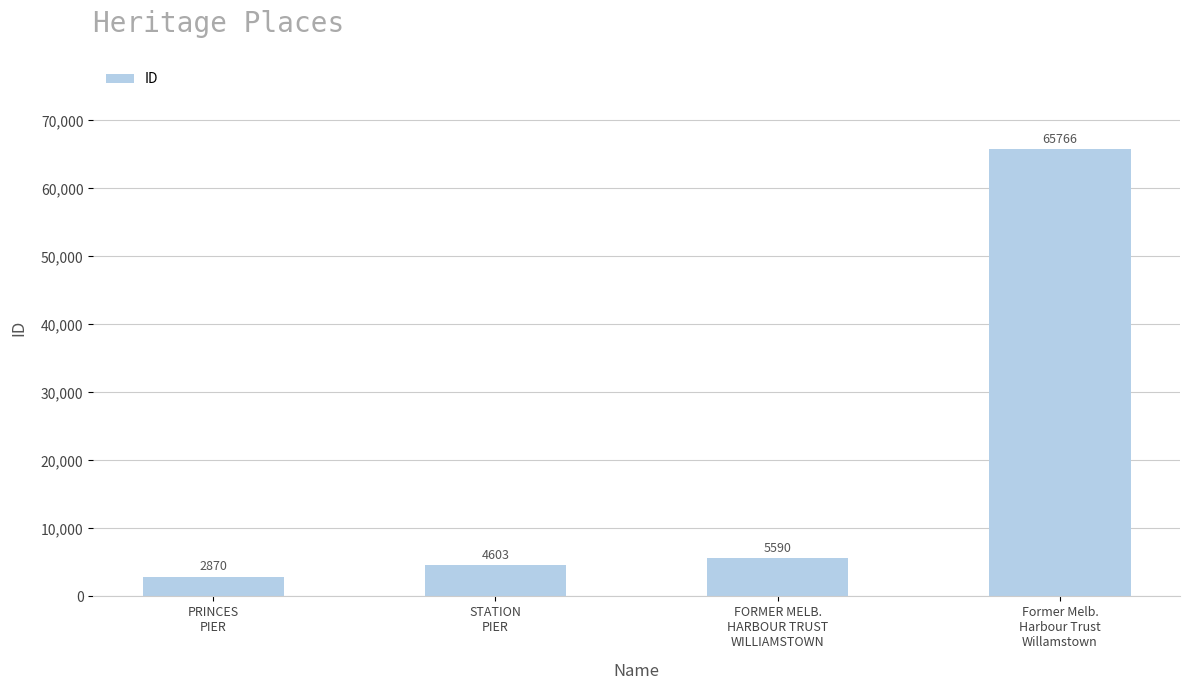

Which label corresponds to the smallest value in the chart?

PRINCES
PIER